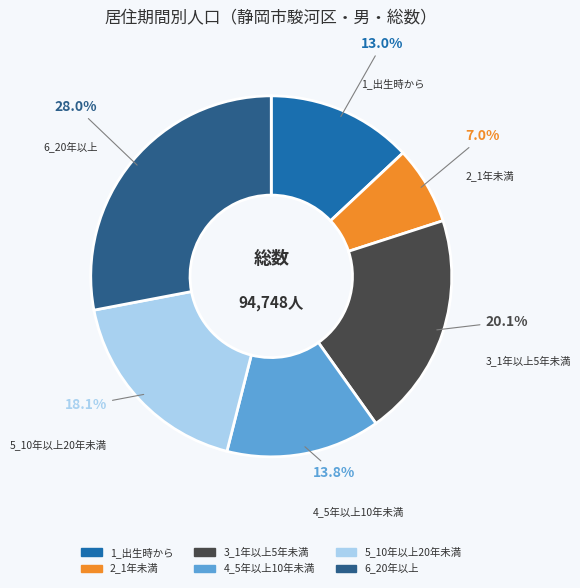

How many segments does this pie chart have?

6